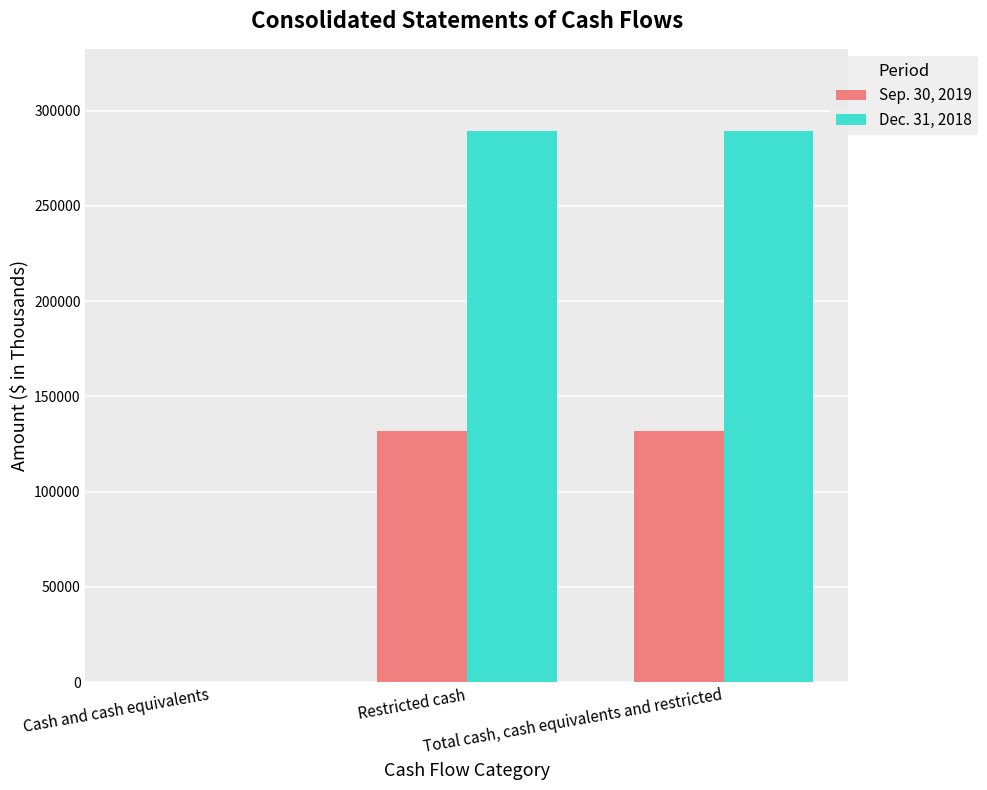

True or false: Sep. 30, 2019 has a value of 131749 at Total cash, cash equivalents and restricted.

True